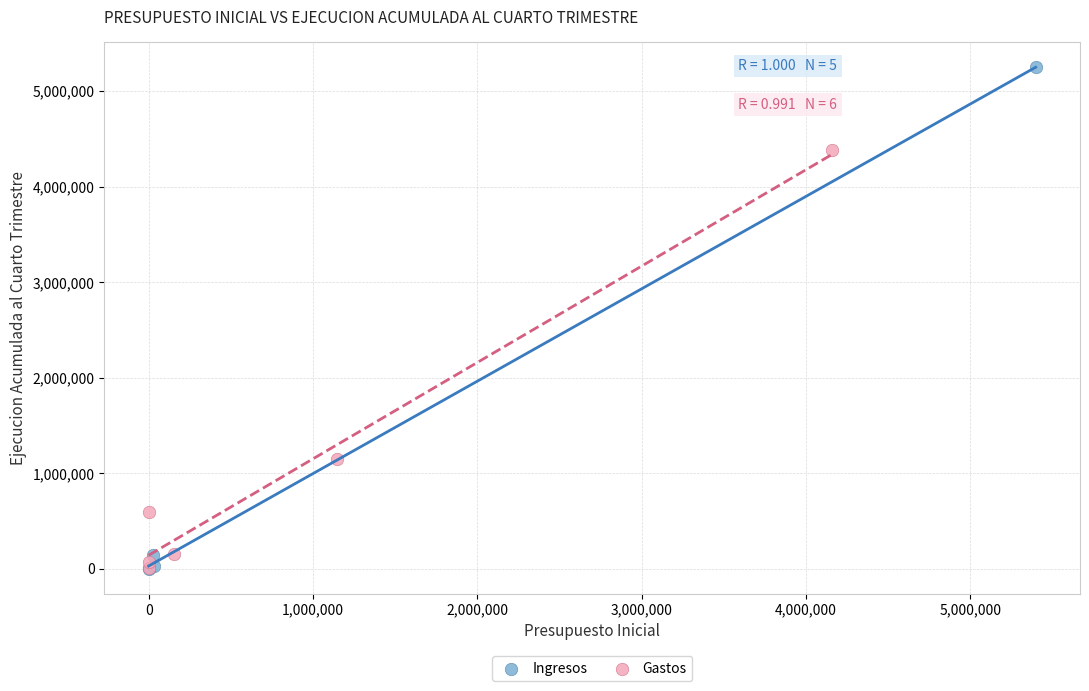

Which series has the widest spread of Y values?

Ingresos